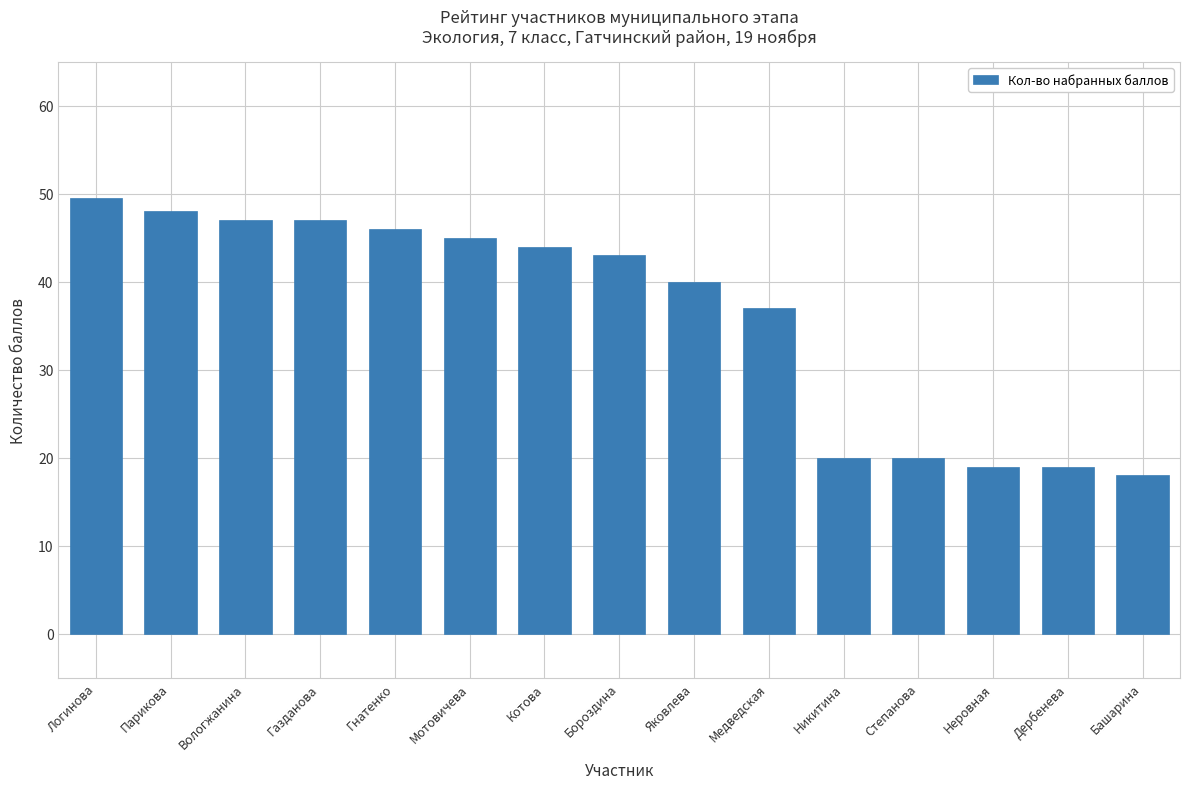

Reading left to right, what are all the values shown in this chart?

Логинова=49.5	Парикова=48.0	Вологжанина=47.0	Газданова=47.0	Гнатенко=46.0	Мотовичева=45.0	Котова=44.0	Бороздина=43.0	Яковлева=40.0	Медведская=37.0	Никитина=20.0	Степанова=20.0	Неровная=19.0	Дербенева=19.0	Башарина=18.0